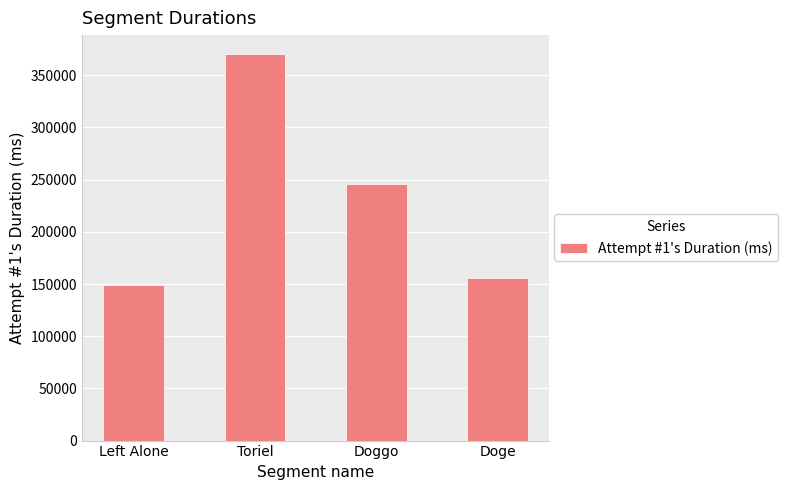

What is the difference between the values at Toriel and Doge?

213958